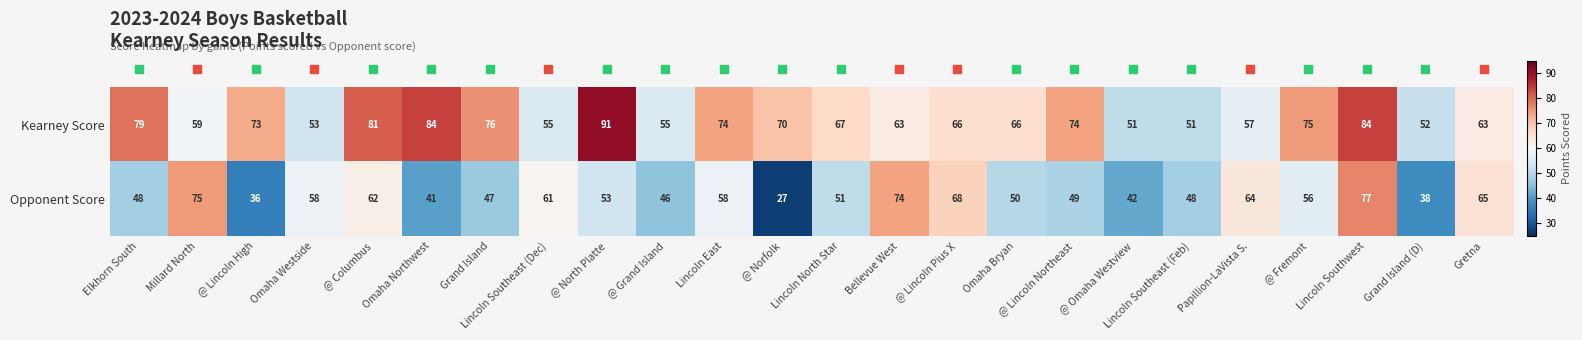

What is the difference between the maximum and minimum values in the Kearney Score series?

40